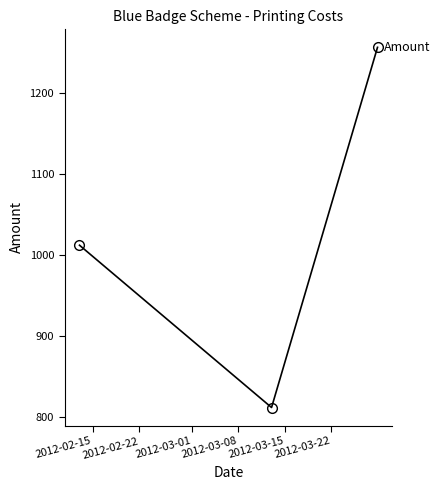

What is the greatest value displayed?

1255.8